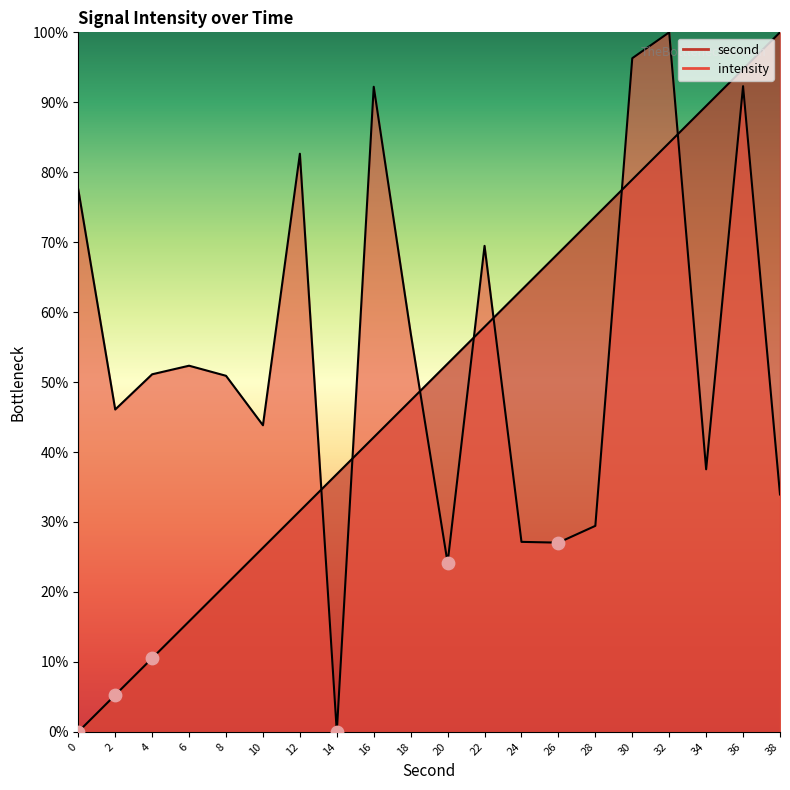

At which category is the sum across all series the highest?

36